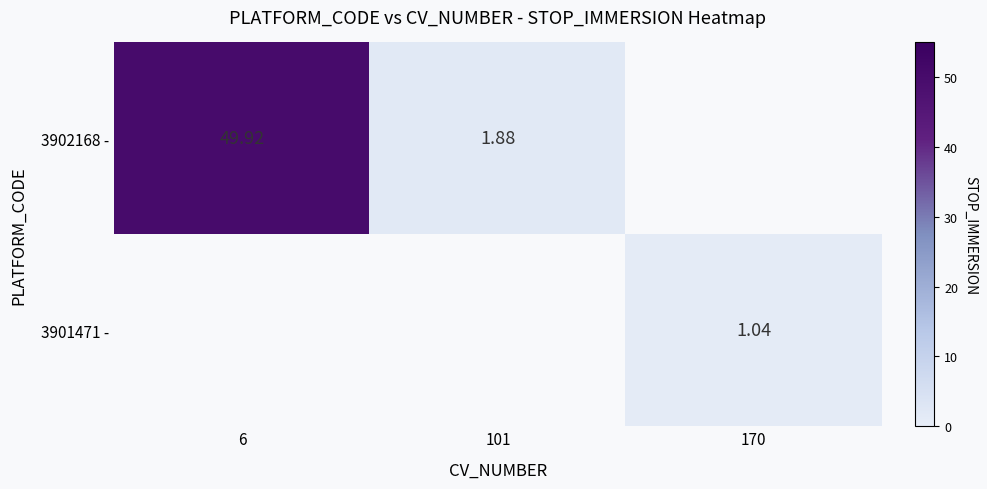

Is the value of 3901471 - at 101 greater than the value of 3902168 - at 6?

No